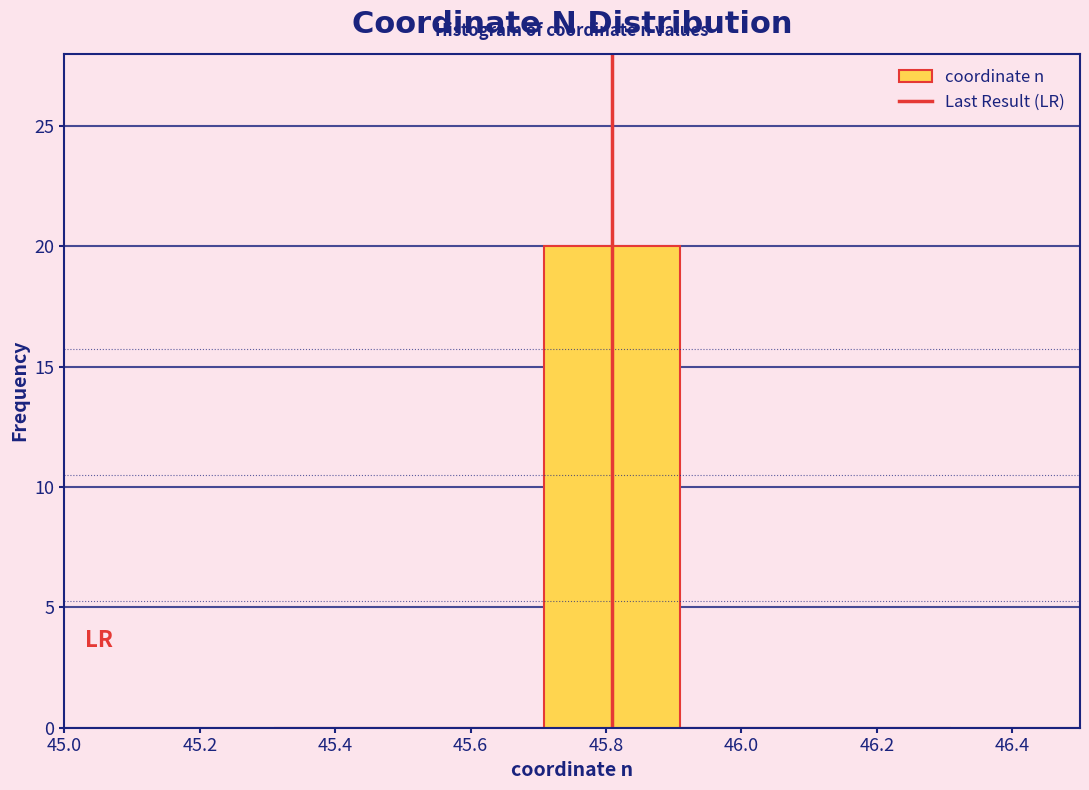

Reading left to right, transcribe this chart: for each bar, give the range it covers on the x-axis and its height. Neither the bar edges nor the heights are printed on the chart, so give them approximately, as read against the axes.

45.3 to 45.5: 0
45.5 to 45.7: 0
45.7 to 45.9: 20
45.9 to 46.1: 0
46.1 to 46.3: 0